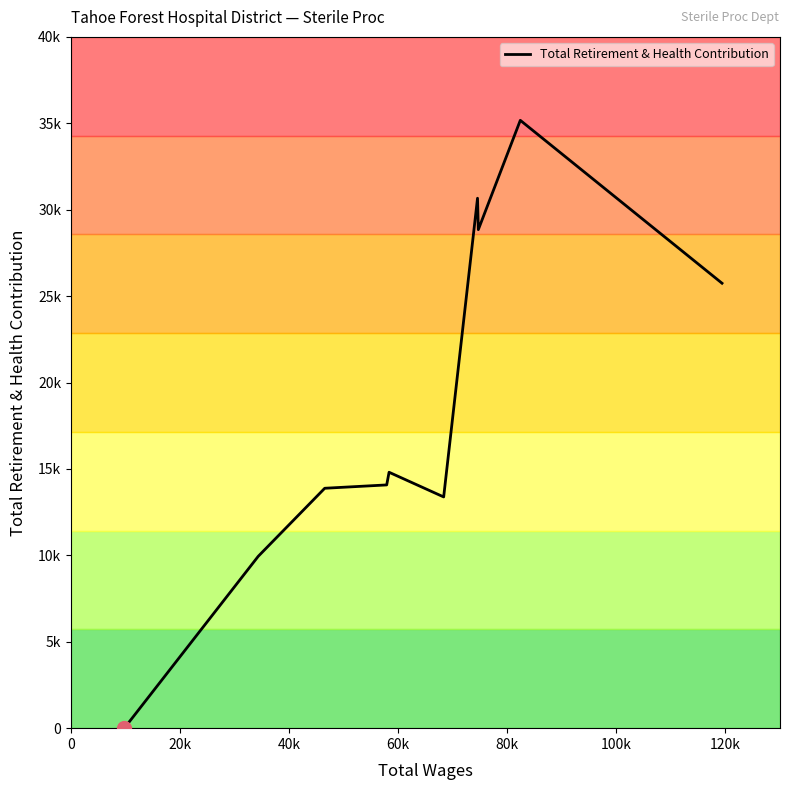

Count the number of categories in the chart.

10